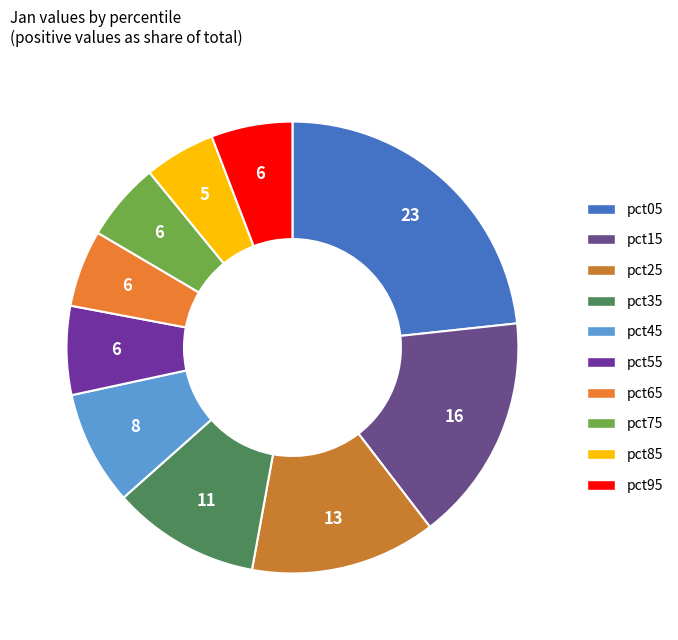

What is the ratio of the value at pct65 to the value at pct15?

0.3